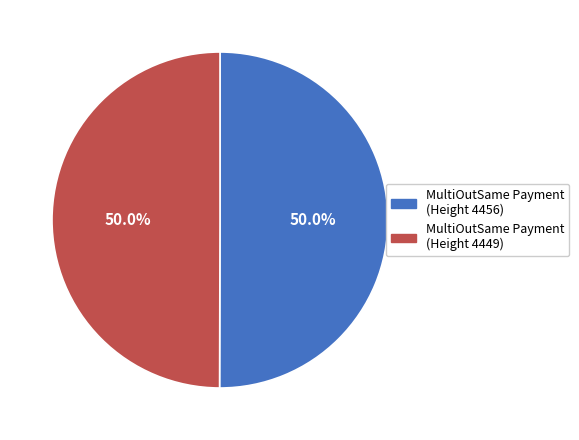

What is the total percentage of MultiOutSame Payment (Height 4449) and MultiOutSame Payment (Height 4456)?

100.0%